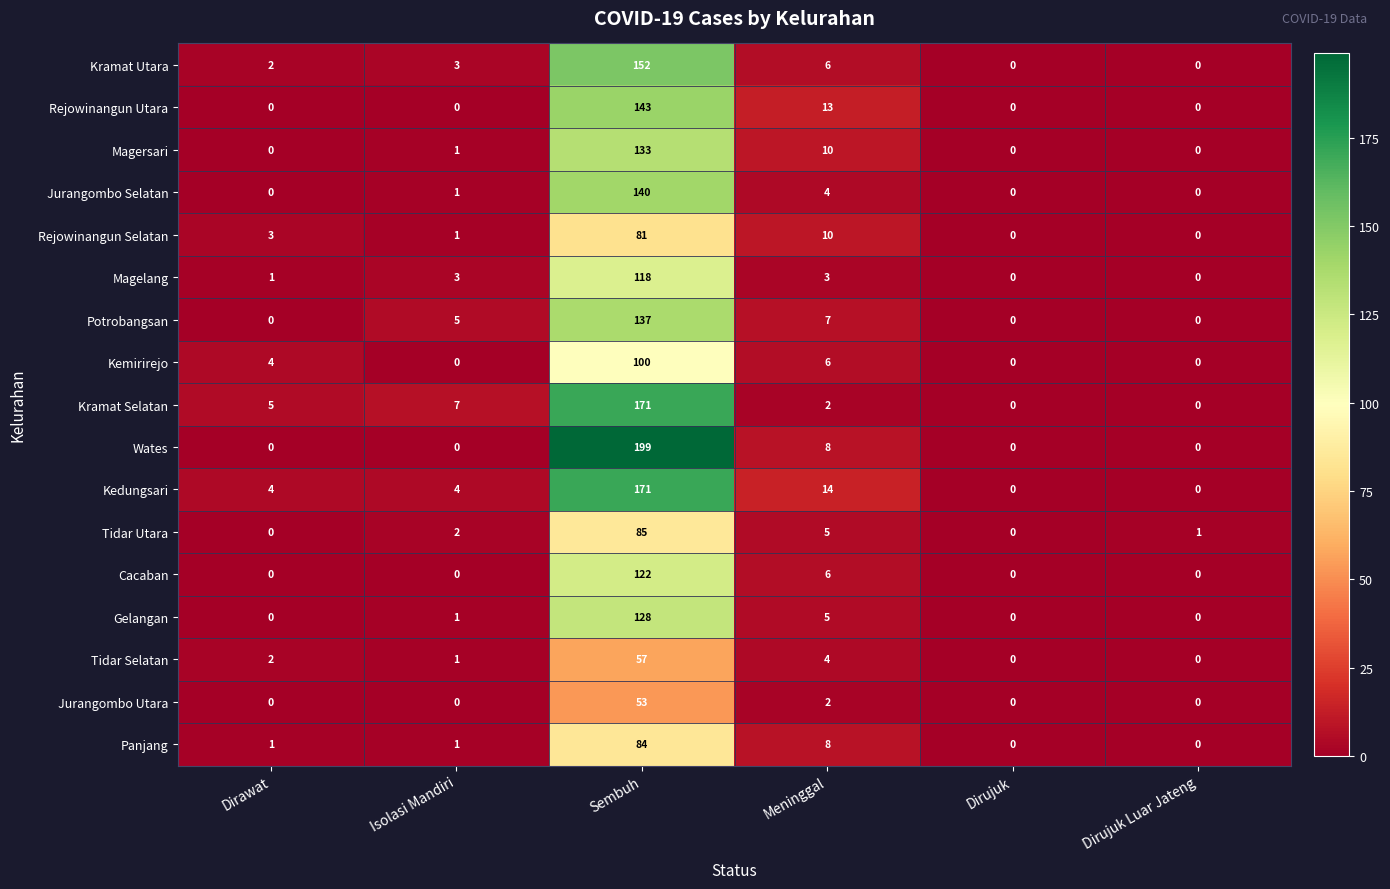

The Panjang series shows 8 at Meninggal. True or false?

True